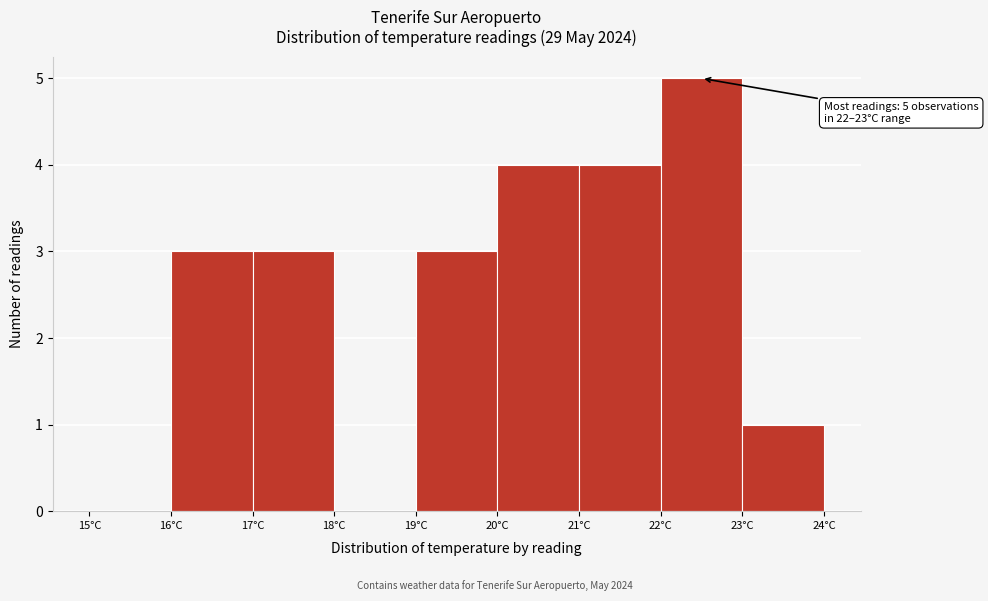

Over which range of the x-axis is the bar tallest?

22 to 23